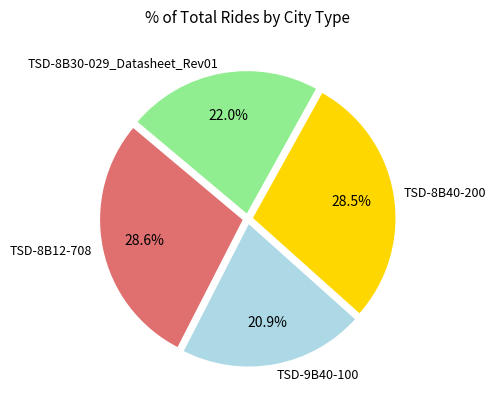

What is the smallest slice in the pie chart?

TSD-9B40-100